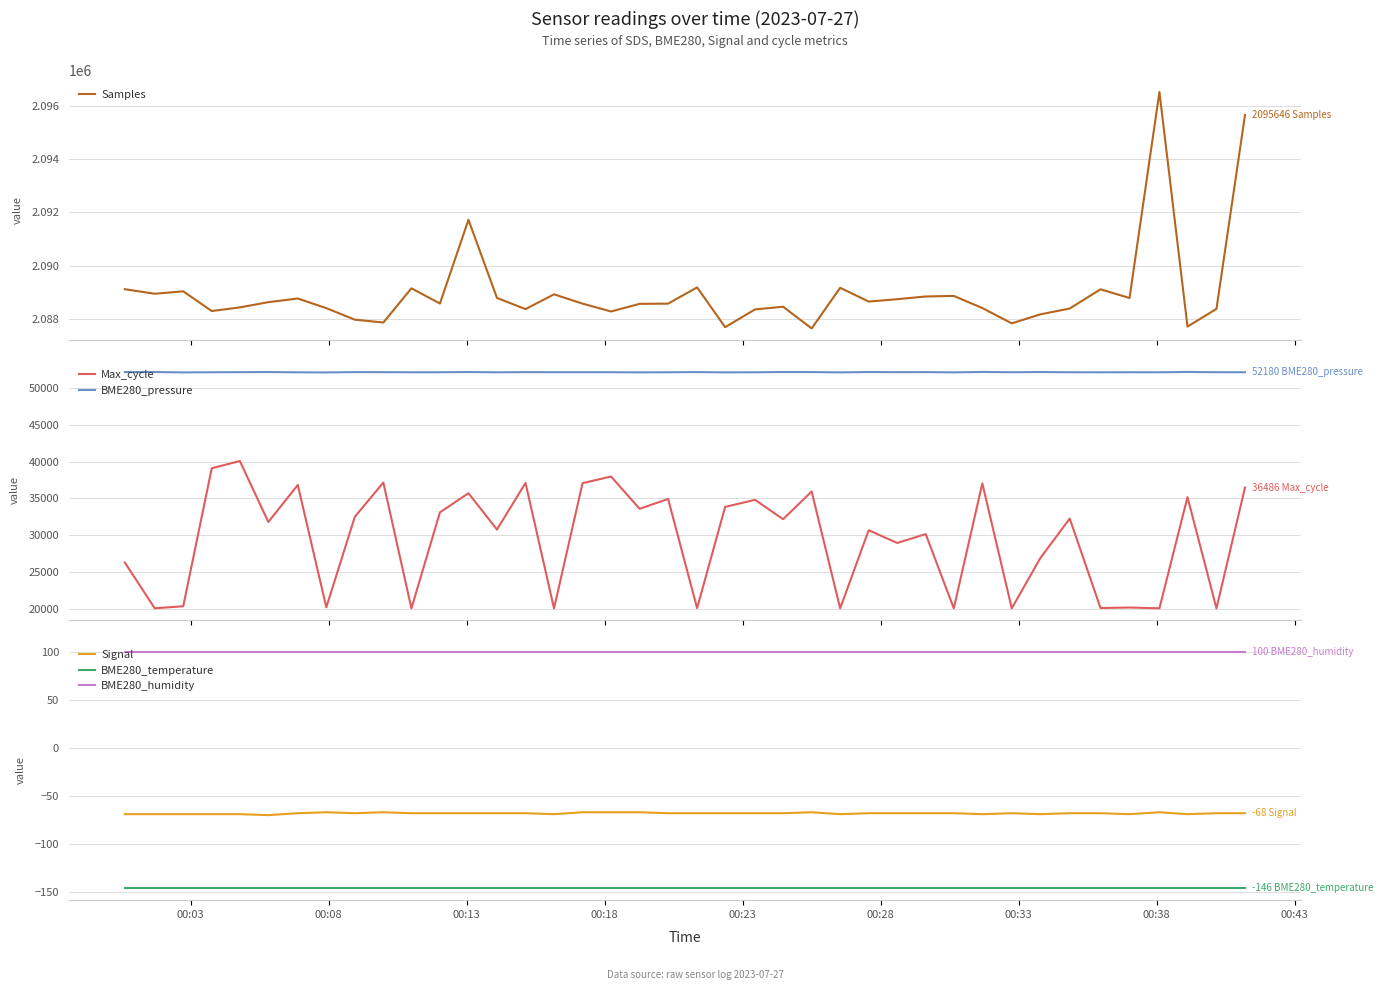

What is the maximum value for BME280_temperature?

-146.2